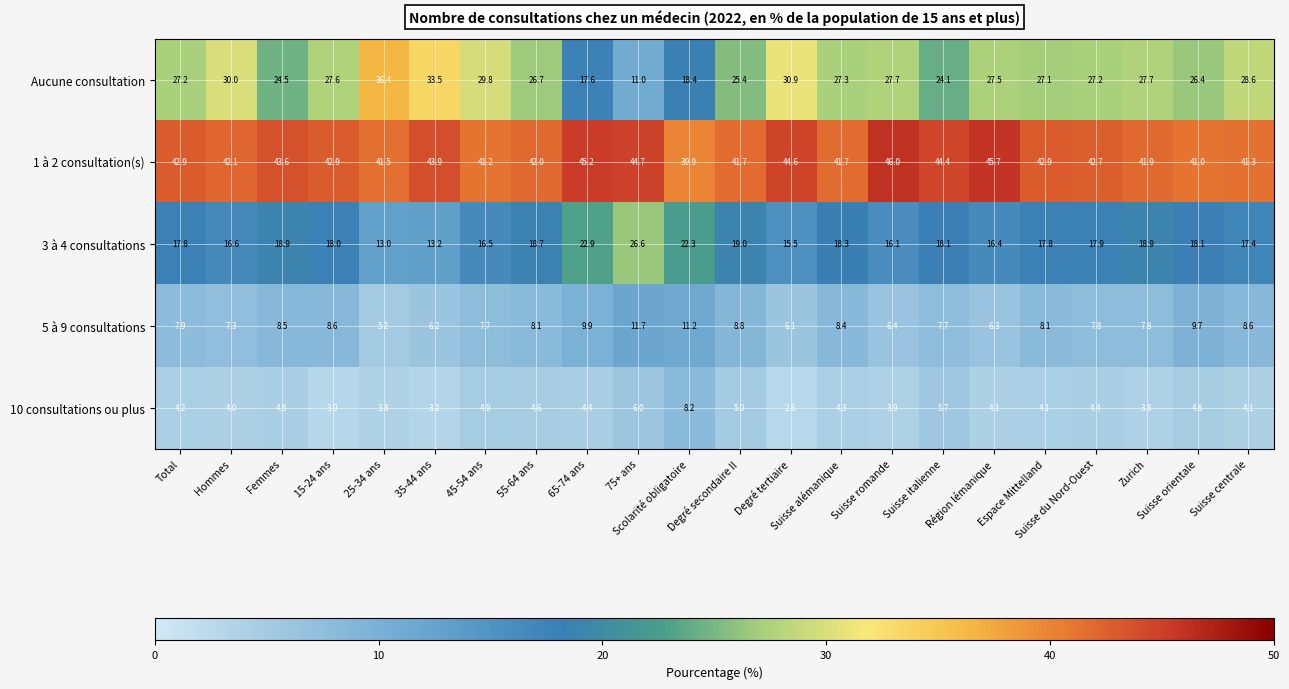

What is the difference between the maximum and minimum values in the 3 à 4 consultations series?

13.6